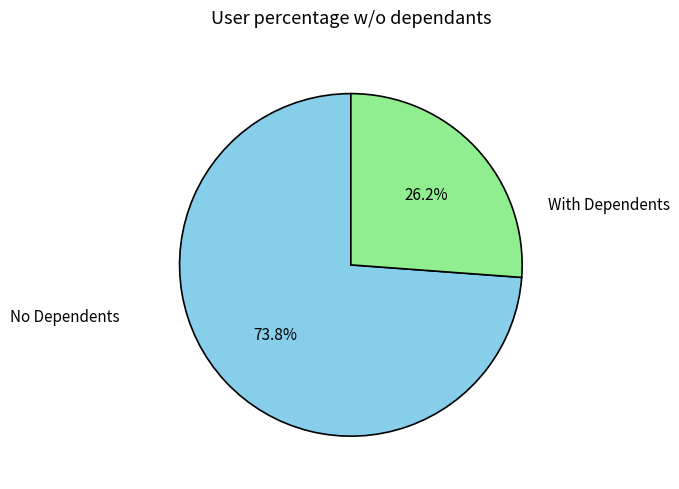

Which slice is the smallest?

With Dependents